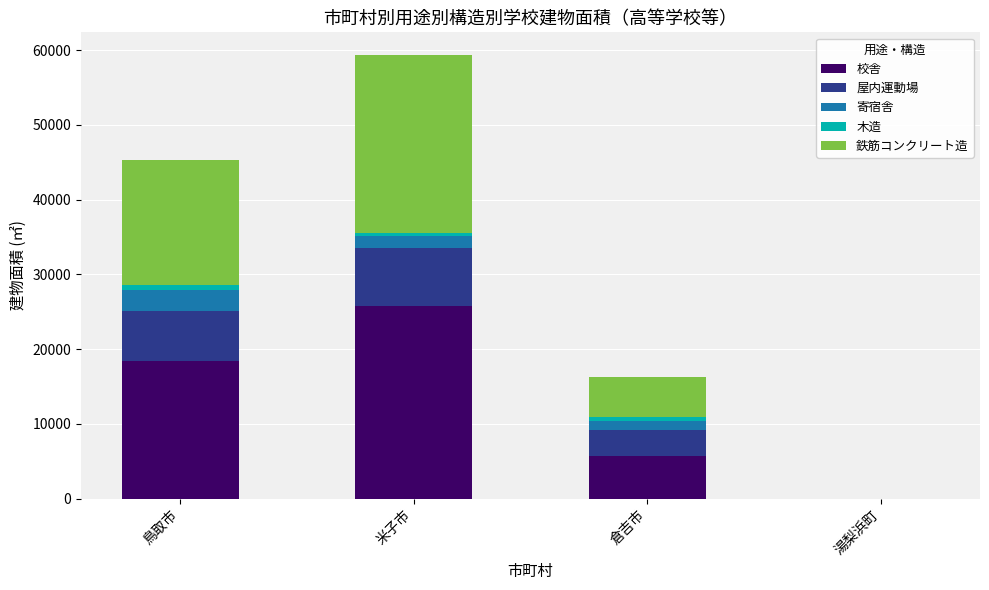

What is the total value across all series at 米子市?

59427